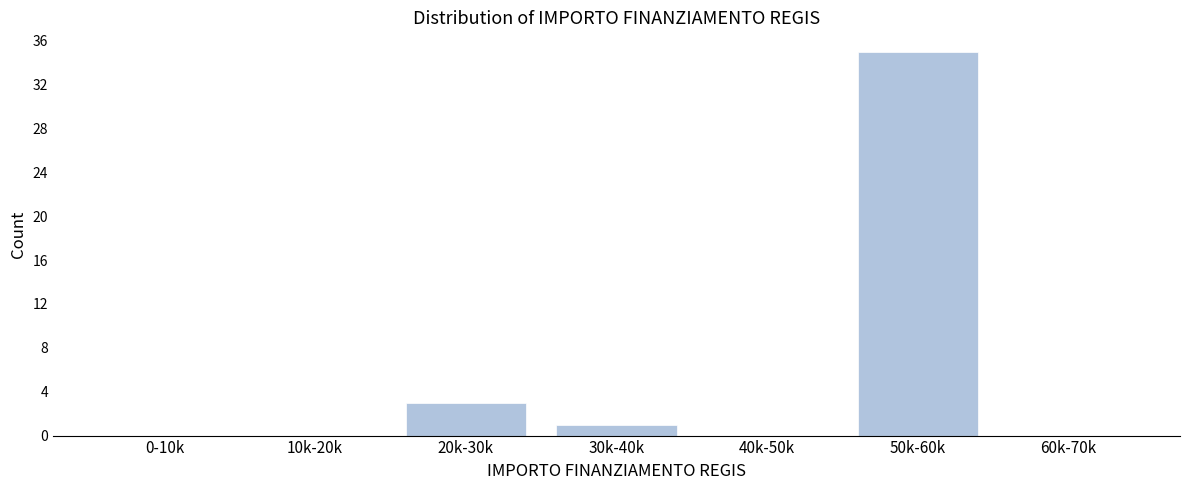

Reading left to right, what are all the values shown in this chart?

0-10k=0	10k-20k=0	20k-30k=3	30k-40k=1	40k-50k=0	50k-60k=35	60k-70k=0